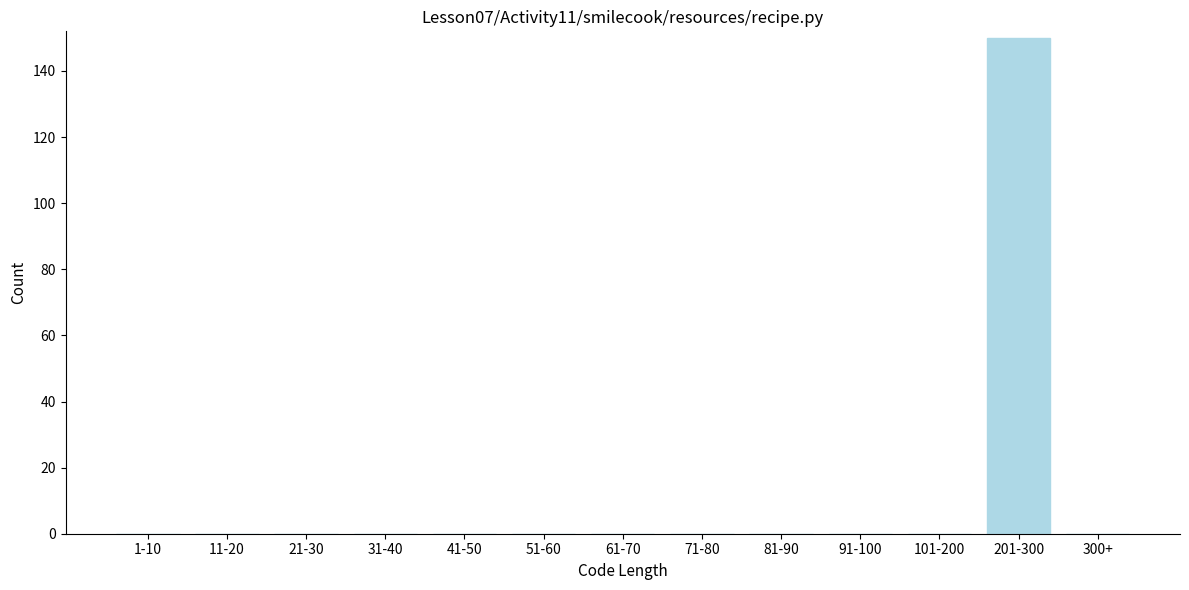

Reading left to right, transcribe all the data shown in this chart.

1-10=0	11-20=0	21-30=0	31-40=0	41-50=0	51-60=0	61-70=0	71-80=0	81-90=0	91-100=0	101-200=0	201-300=150	300+=0